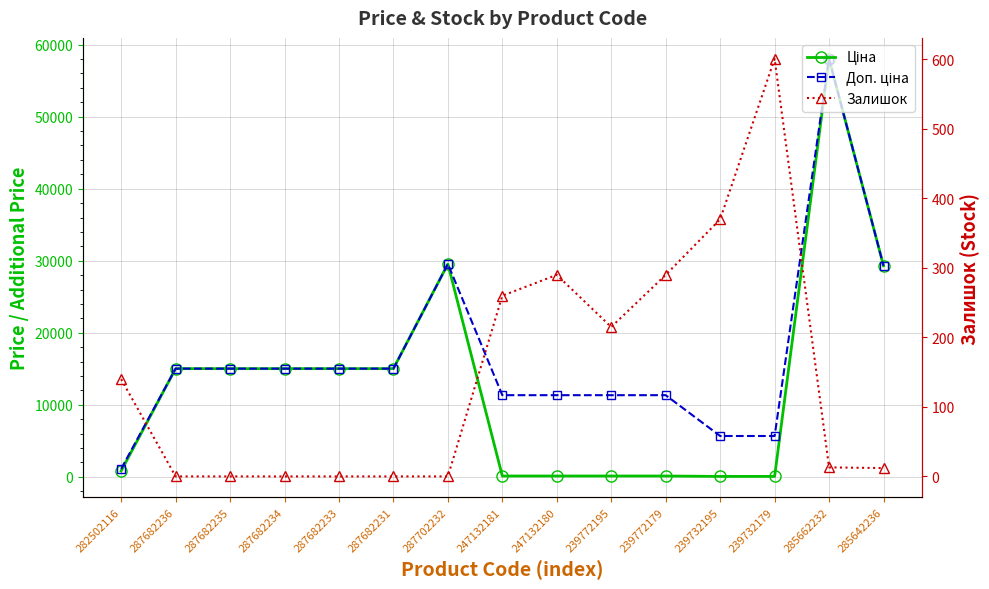

How many values in the Ціна series are below 15019?

7